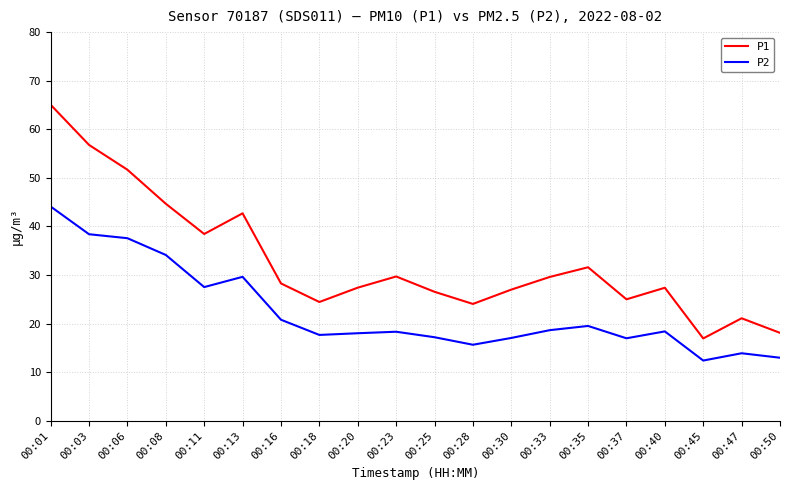

What is the maximum value for P2?

44.1